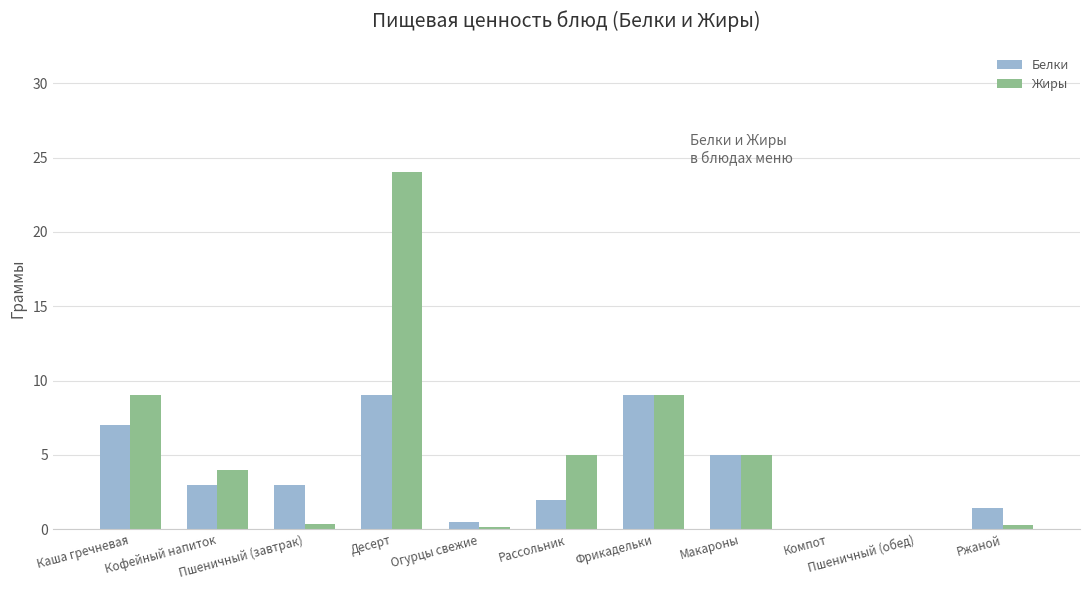

What is the maximum value for Жиры?

24.0